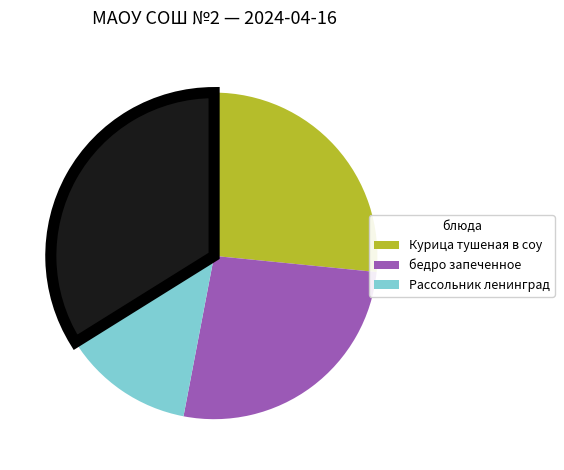

Is there any slice that represents more than half of the pie?

No